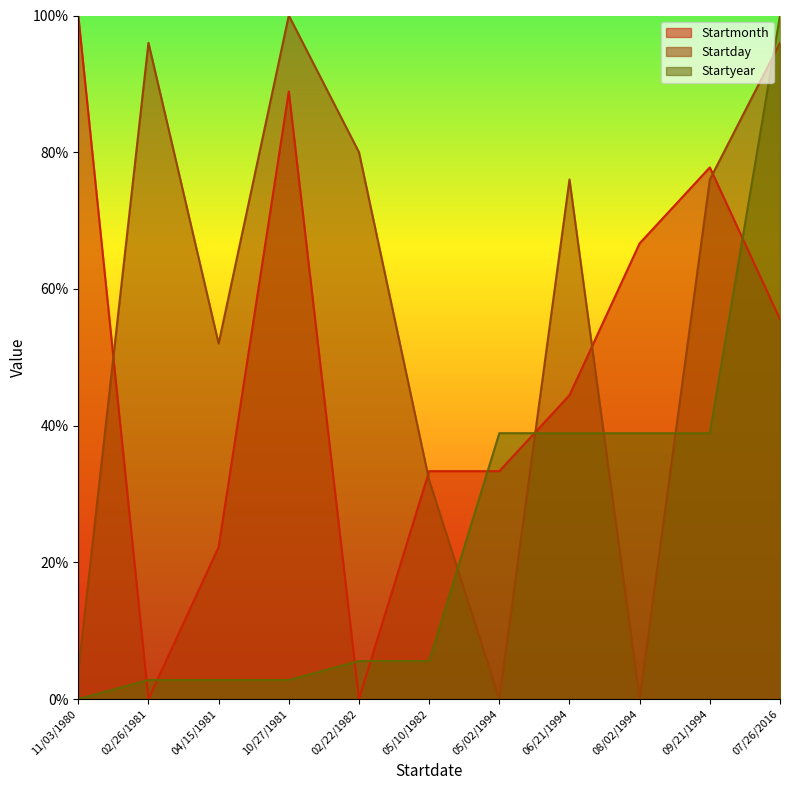

What is the label of the 5th point from the left?

02/22/1982